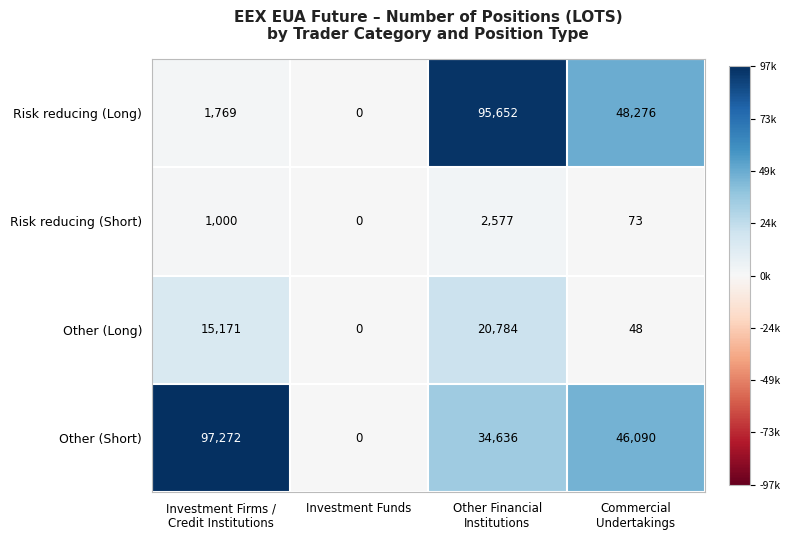

At which category is the sum across all series the highest?

Other Financial
Institutions